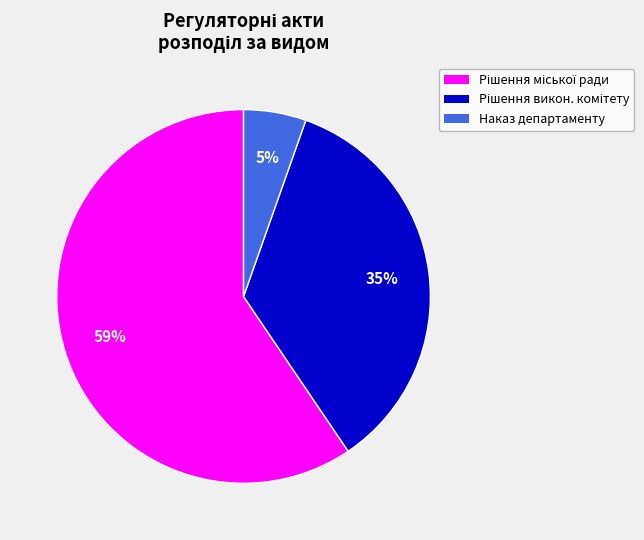

Is there a majority slice in this chart?

Yes